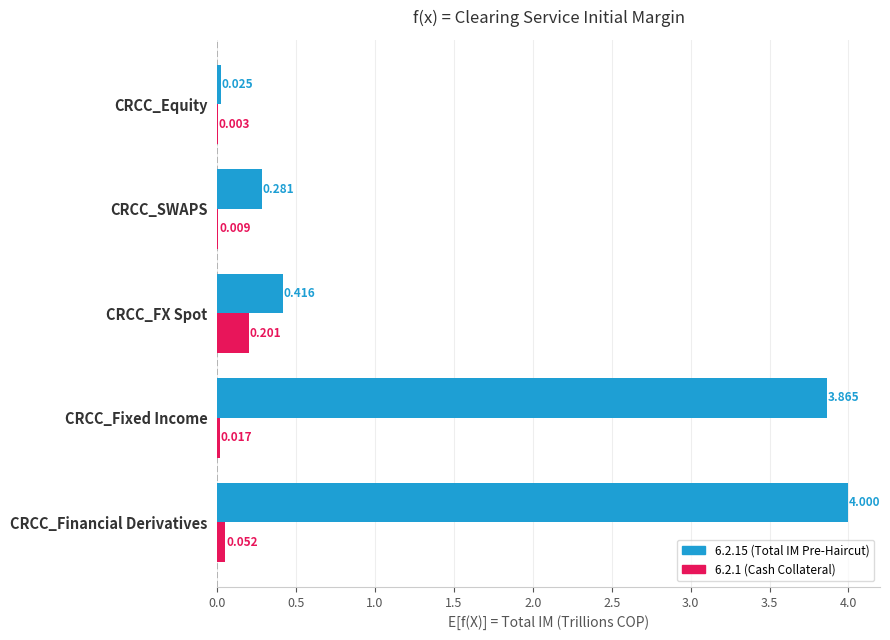

At which category is the sum across all series the highest?

CRCC_Financial Derivatives